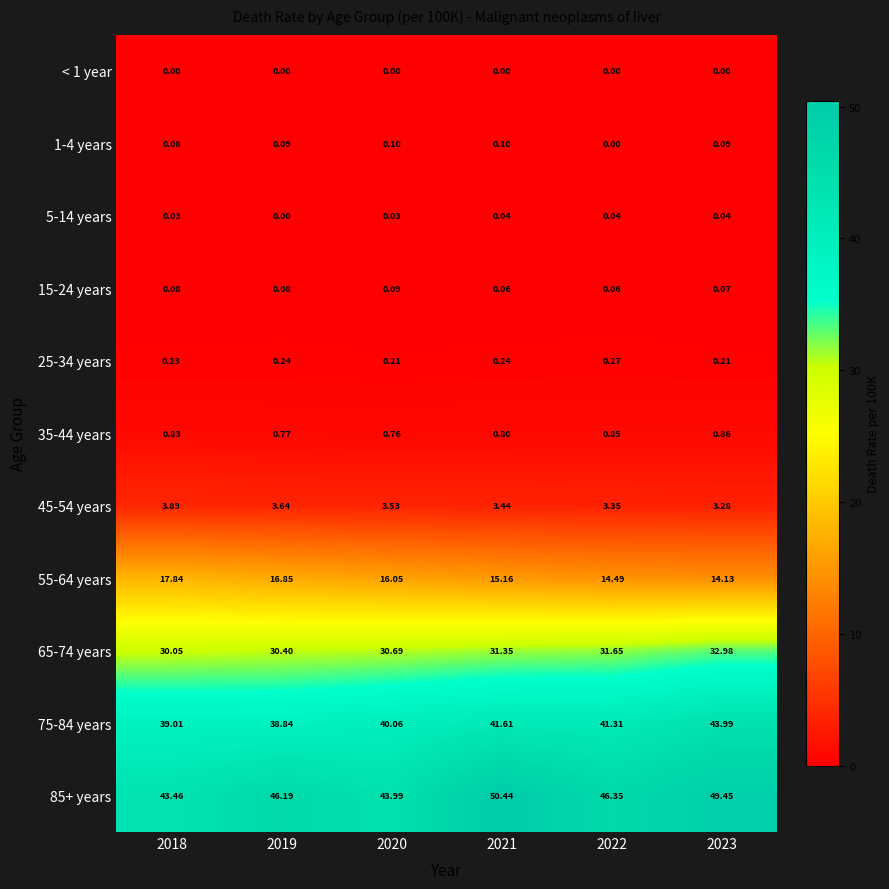

What is the total value across all series at 2021?

143.2